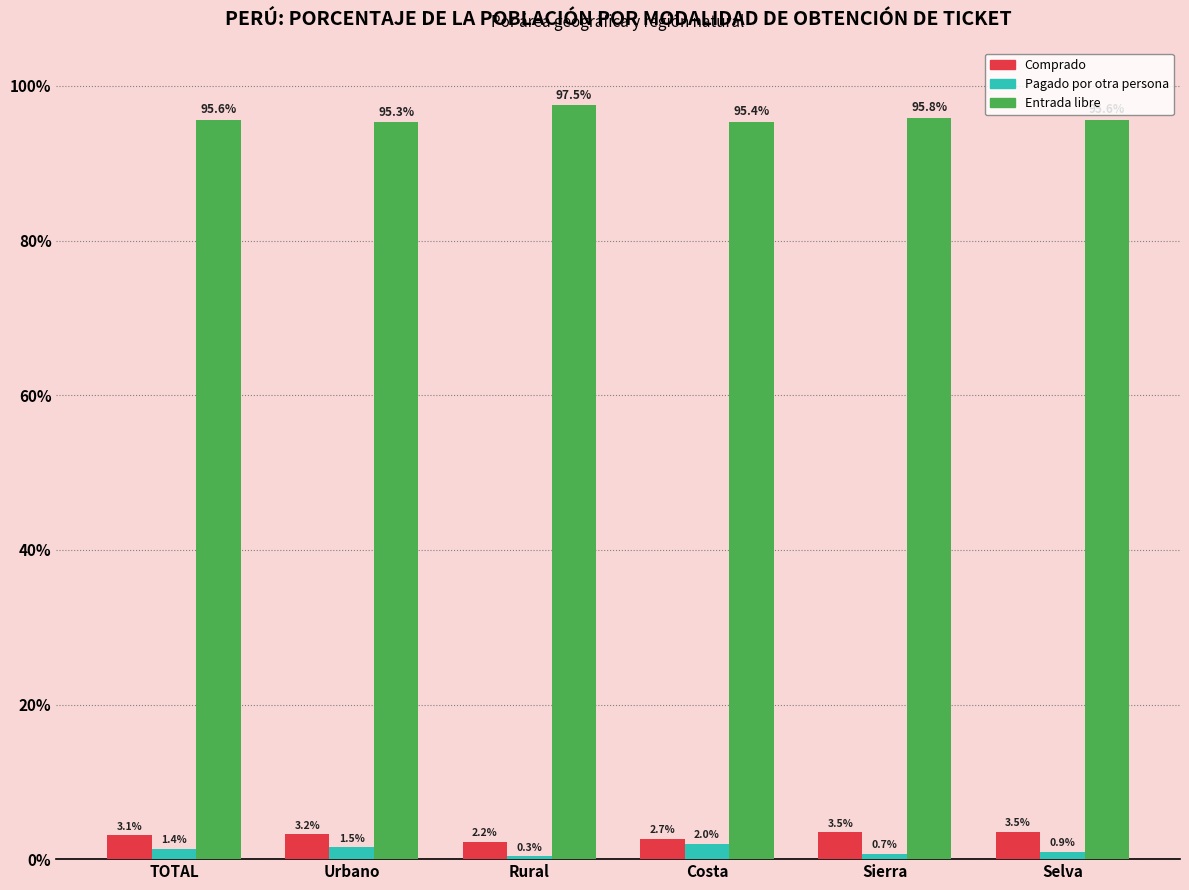

What is the total value across all series at Sierra?

100.0